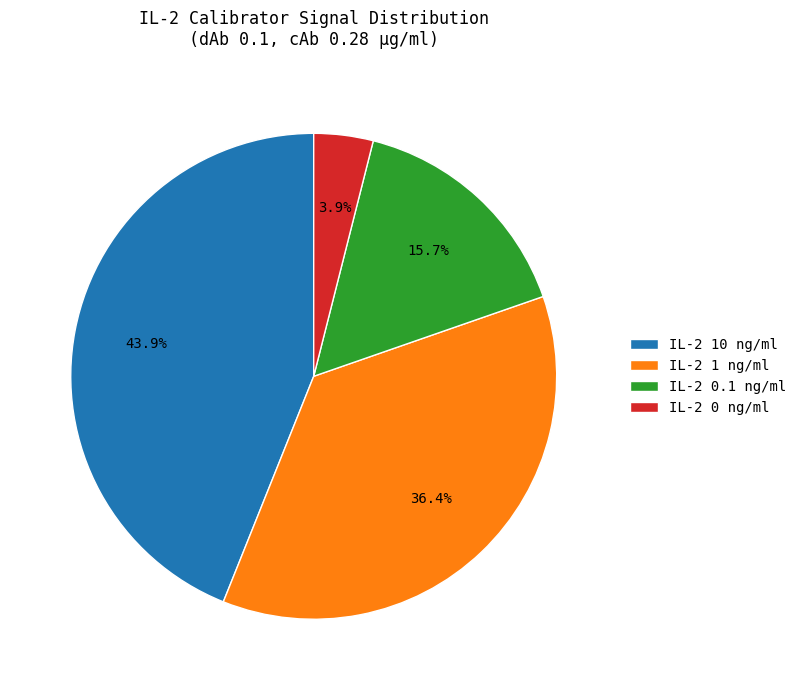

How many slices are in this pie chart?

4